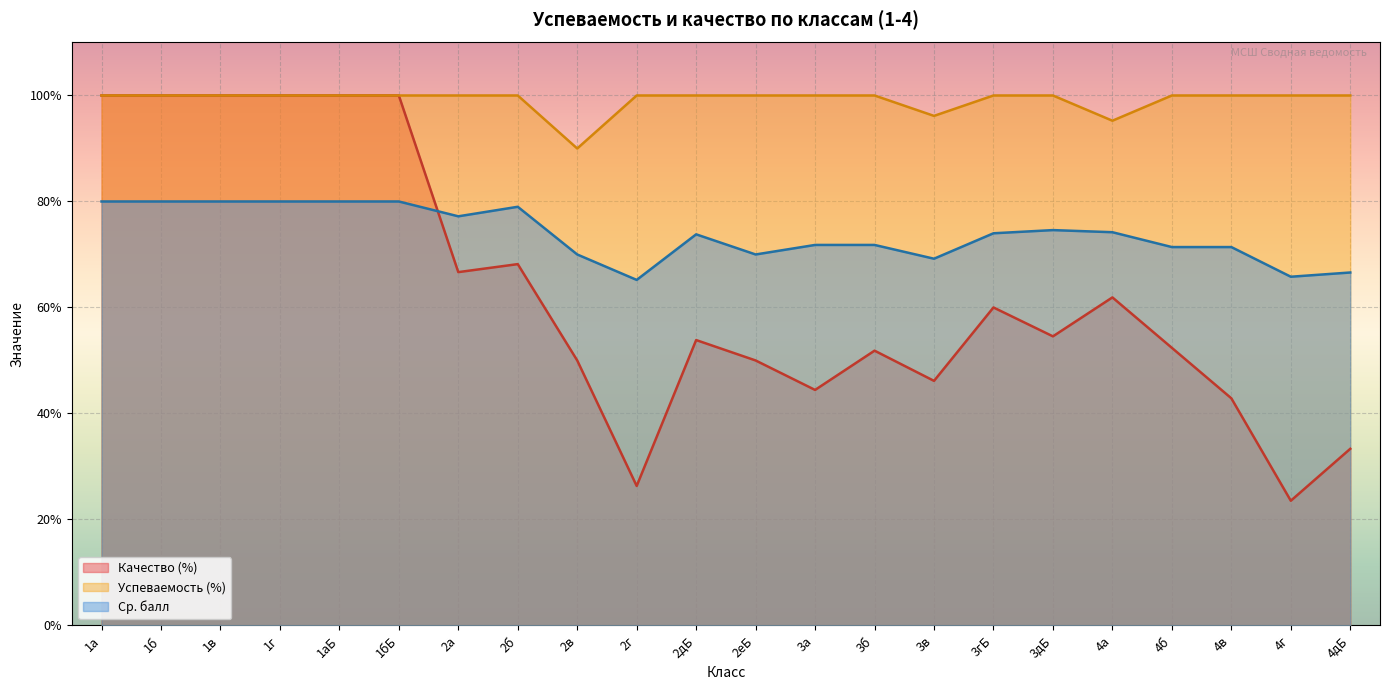

How many interior local peaks does the Качество (%) series have?

5